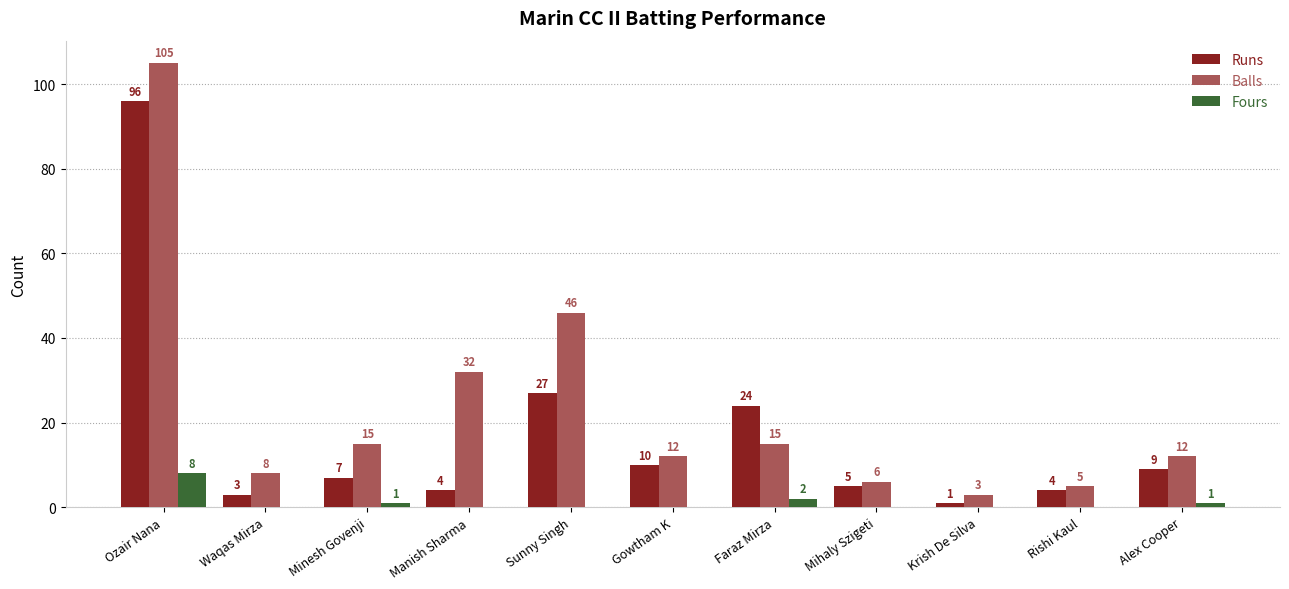

What is the sum of all Runs values?

190